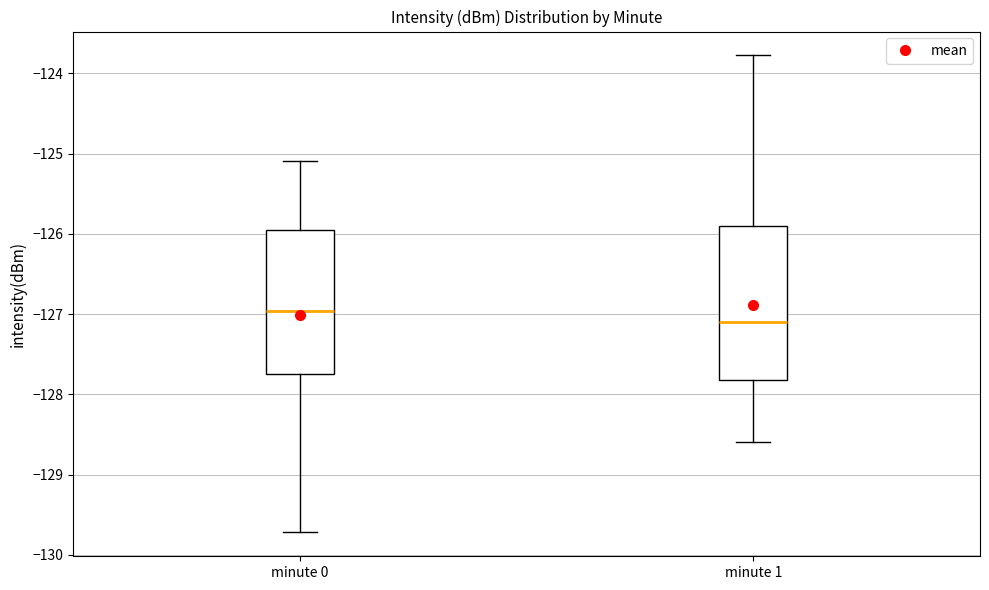

Reading left to right, read every box against the y-axis: the position of its median line, the range the box covers, and the ends of its whiskers. The values are not printed on the chart, so give them approximately, as read against the axis.

minute 0: median -127.0, box -127.7 to -125.9, whiskers -129.7 to -125.1
minute 1: median -127.1, box -127.8 to -125.9, whiskers -128.6 to -123.8